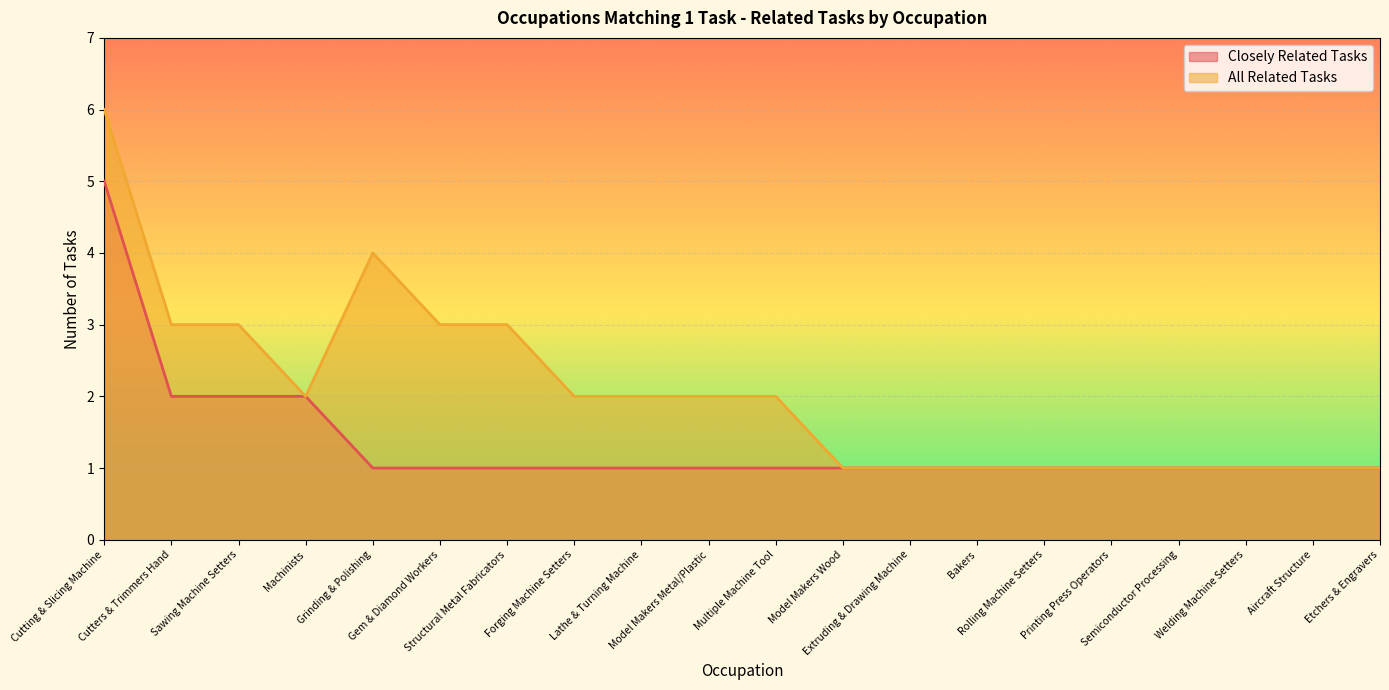

Which series has the widest spread of values?

All Related Tasks